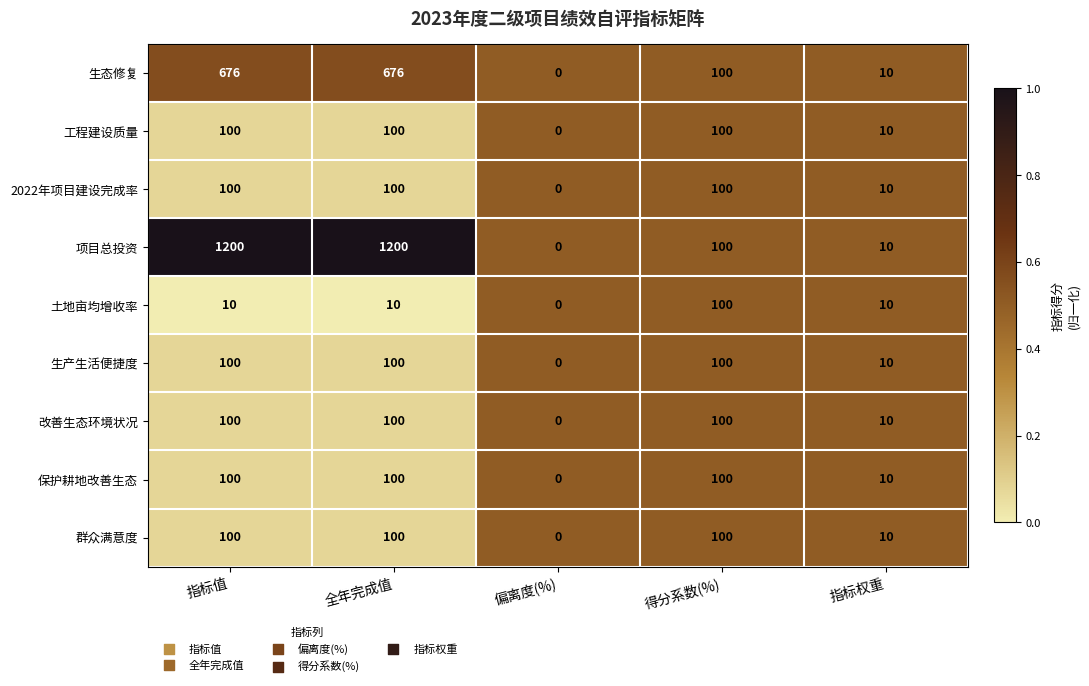

The 改善生态环境状况 series shows 100 at 得分系数(%). True or false?

True